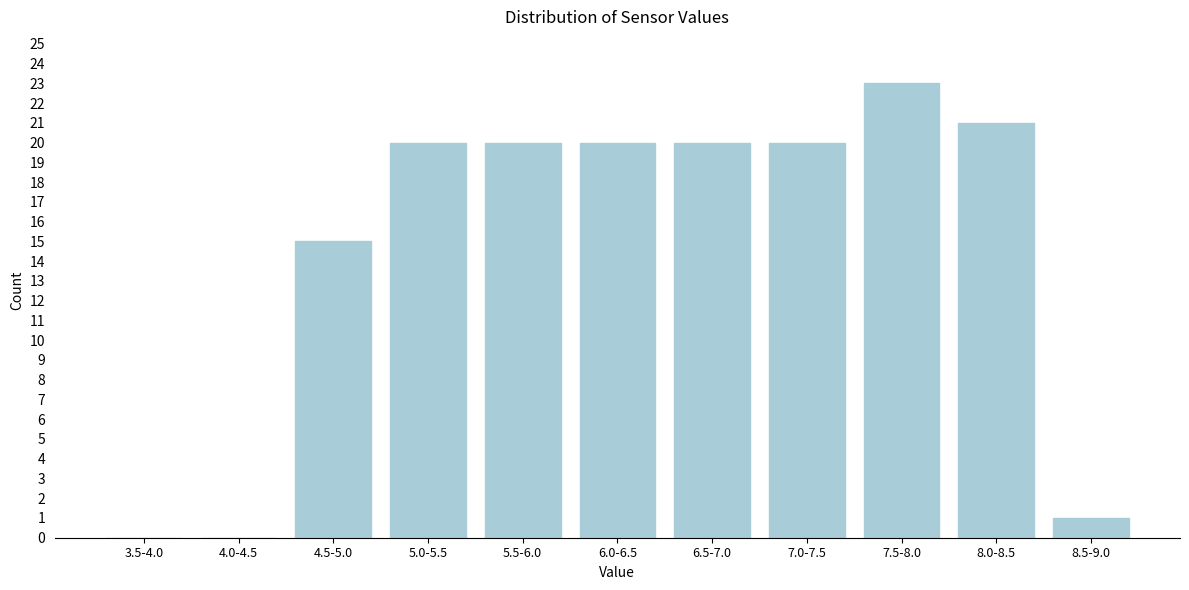

Reading right to left, what are all the values shown in this chart?

8.5-9.0=1	8.0-8.5=21	7.5-8.0=23	7.0-7.5=20	6.5-7.0=20	6.0-6.5=20	5.5-6.0=20	5.0-5.5=20	4.5-5.0=15	4.0-4.5=0	3.5-4.0=0